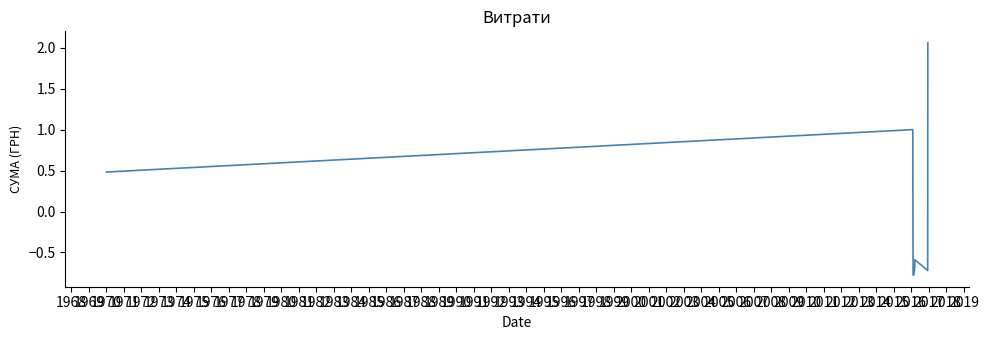

What is the difference between the second highest and minimum values?

1.8